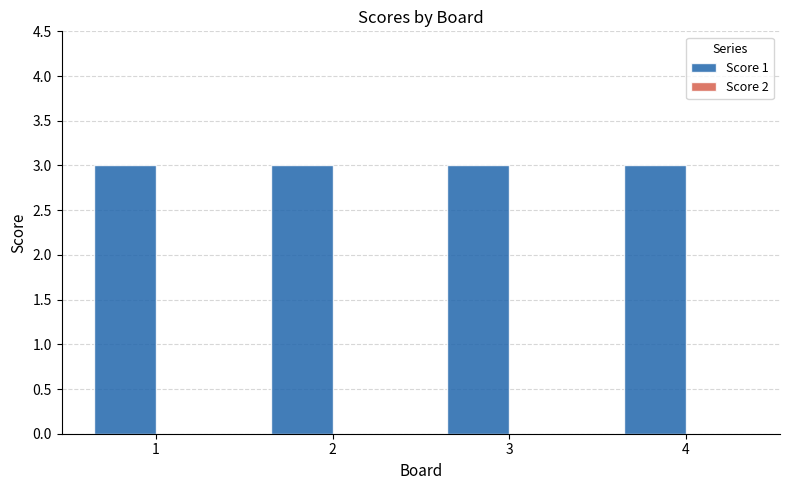

How many bars are there in each group?

2